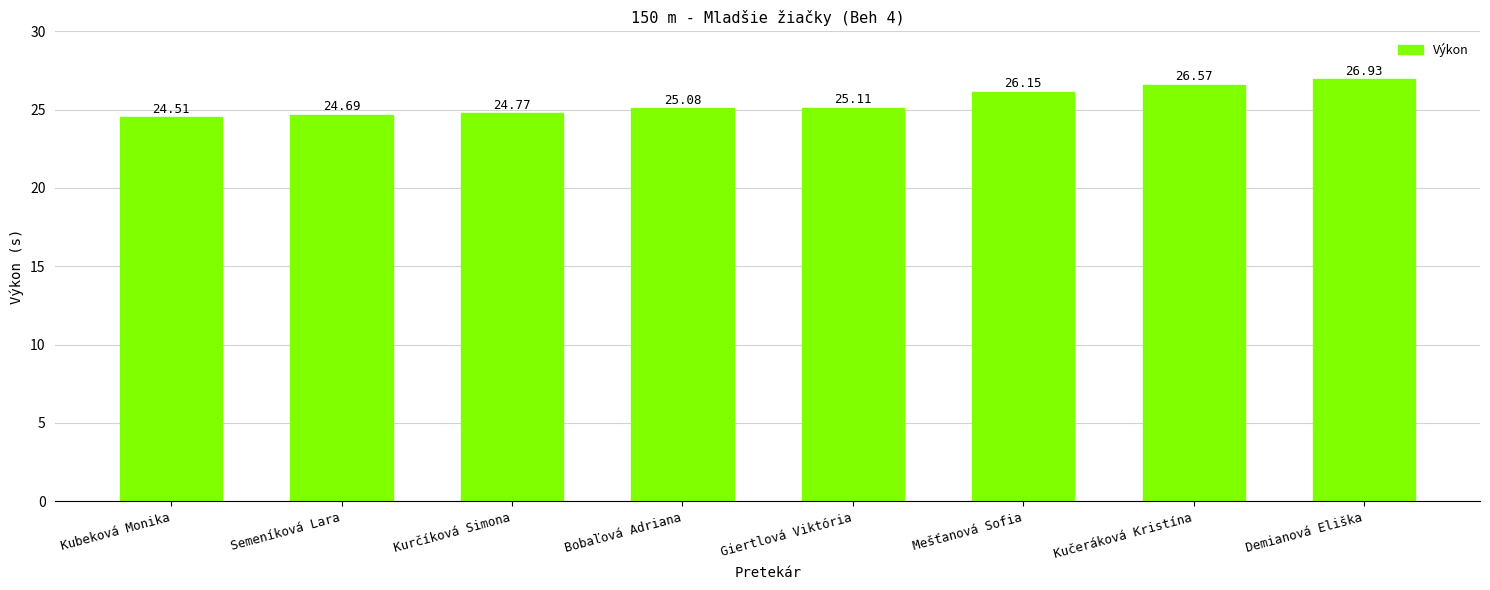

Between Kučeráková Kristína and Semeníková Lara, which is larger?

Kučeráková Kristína